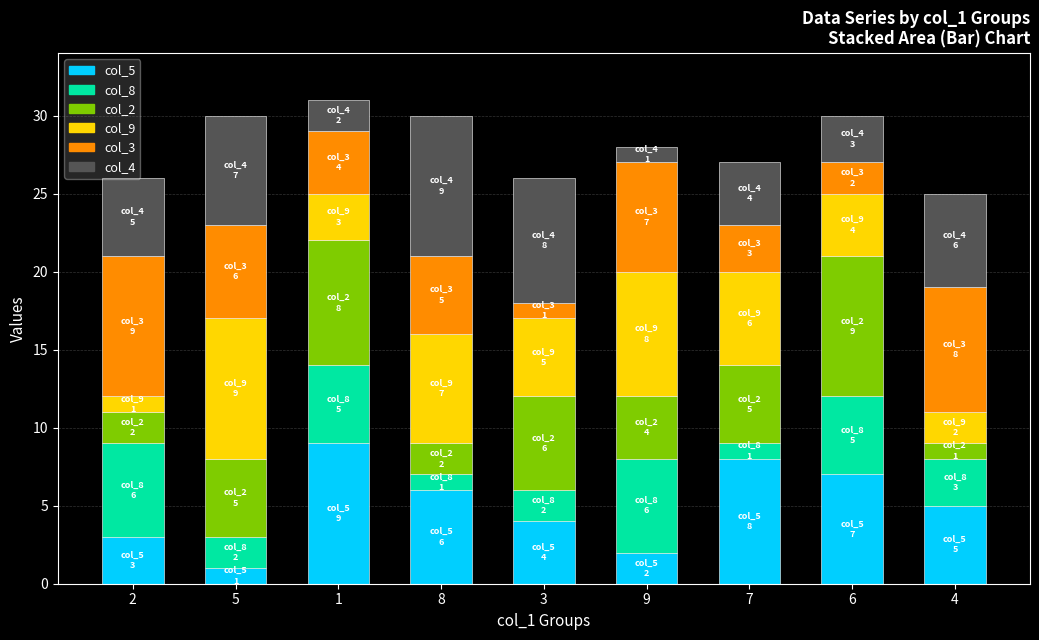

What is the sum of the col_4 values at 6 and 7?

7